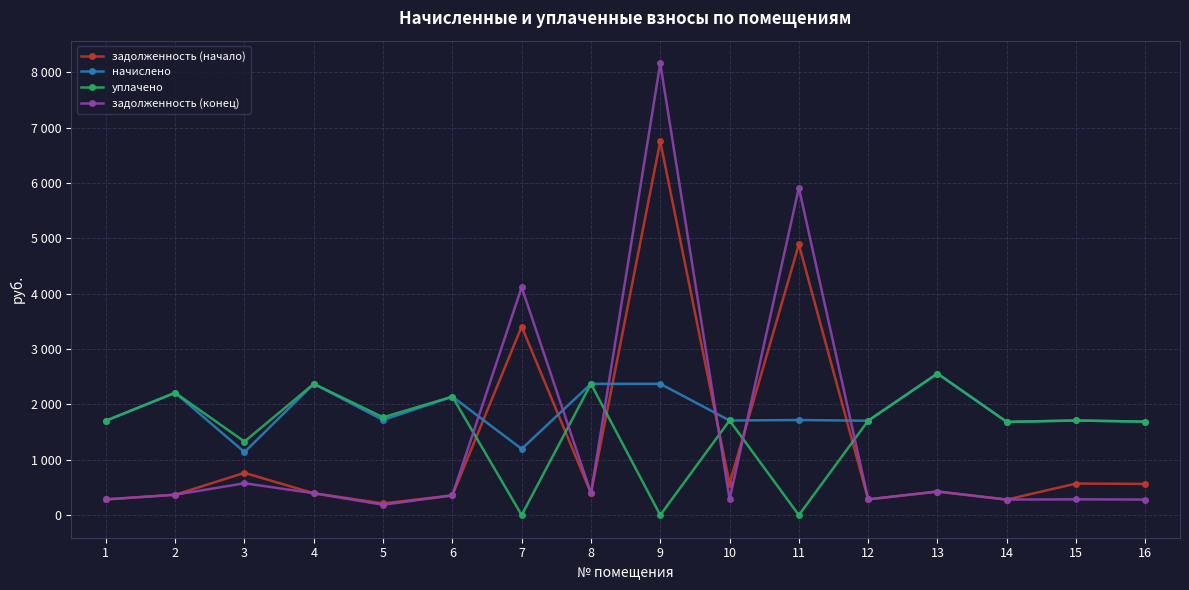

Is this an area chart (filled region under the line)?

No